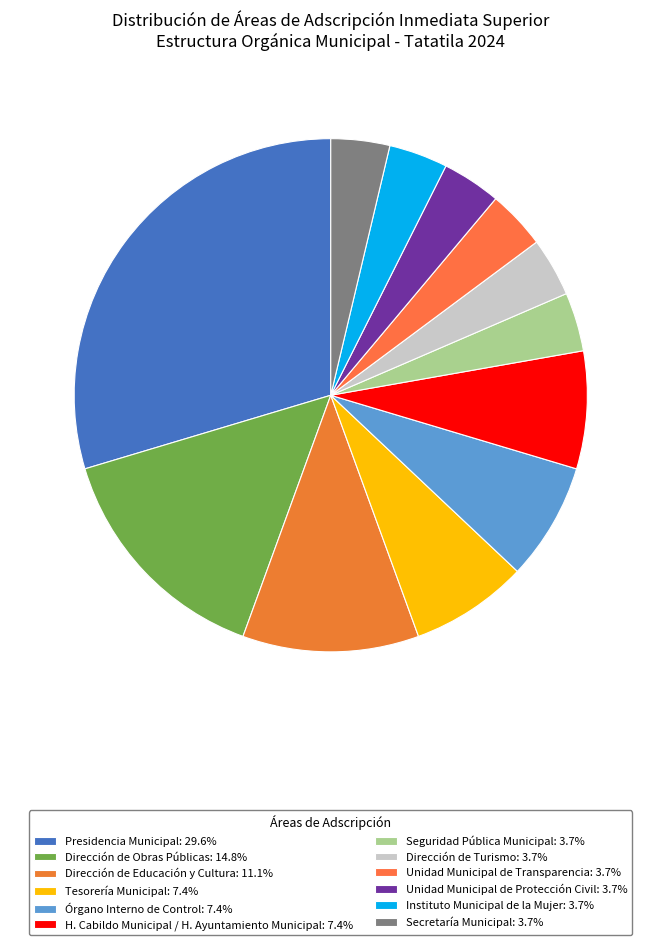

Which slice is the smallest?

Seguridad Pública Municipal